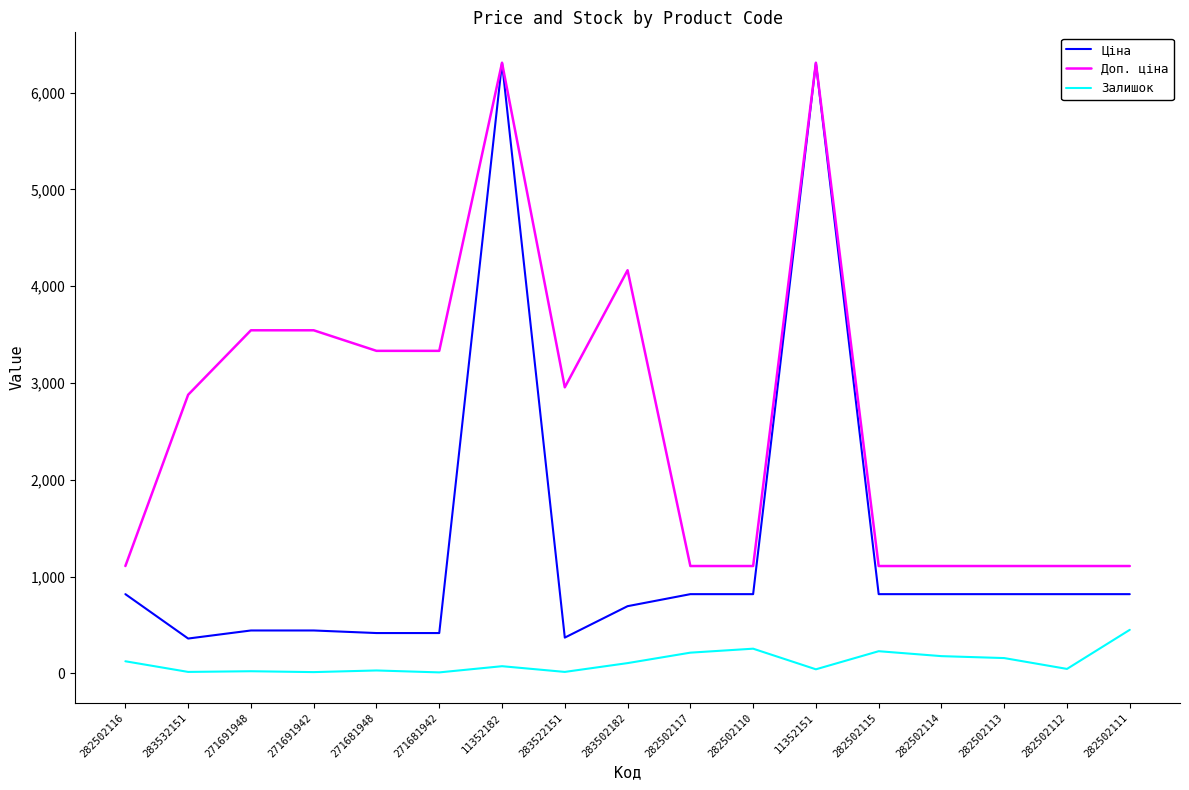

Is the value of Доп. ціна at 282502111 greater than the value of Ціна at 282502114?

Yes